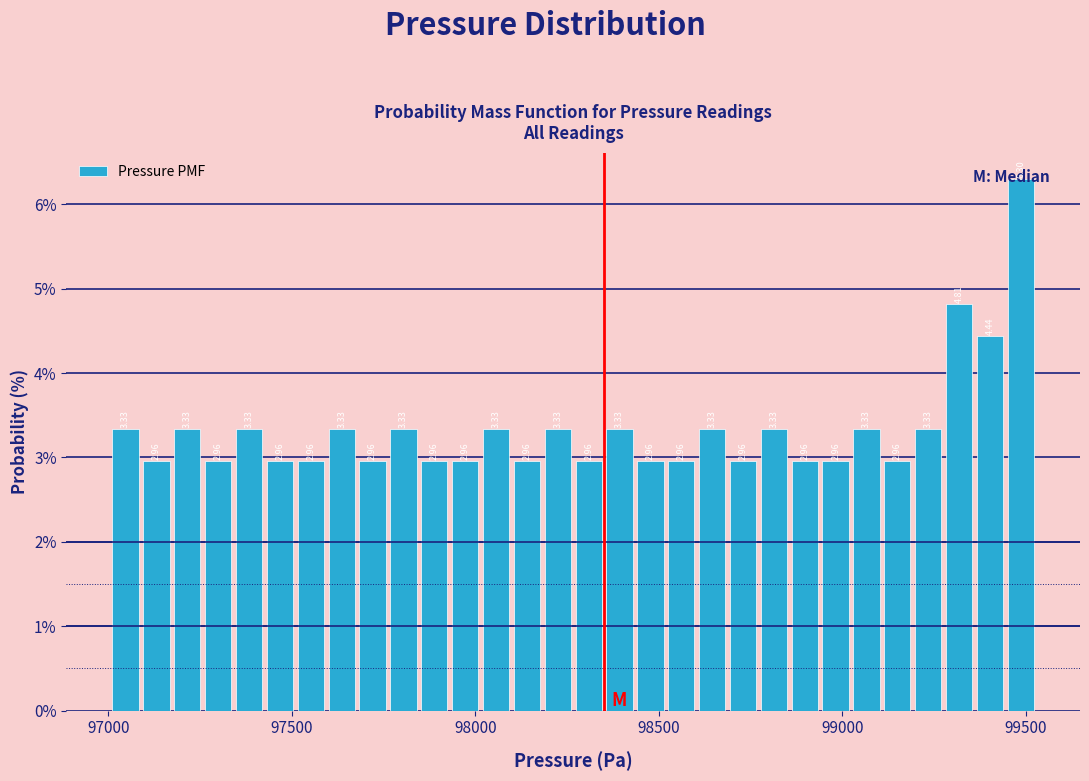

Read against the x-axis, roughly where is the centre of the tallest bar?

99500